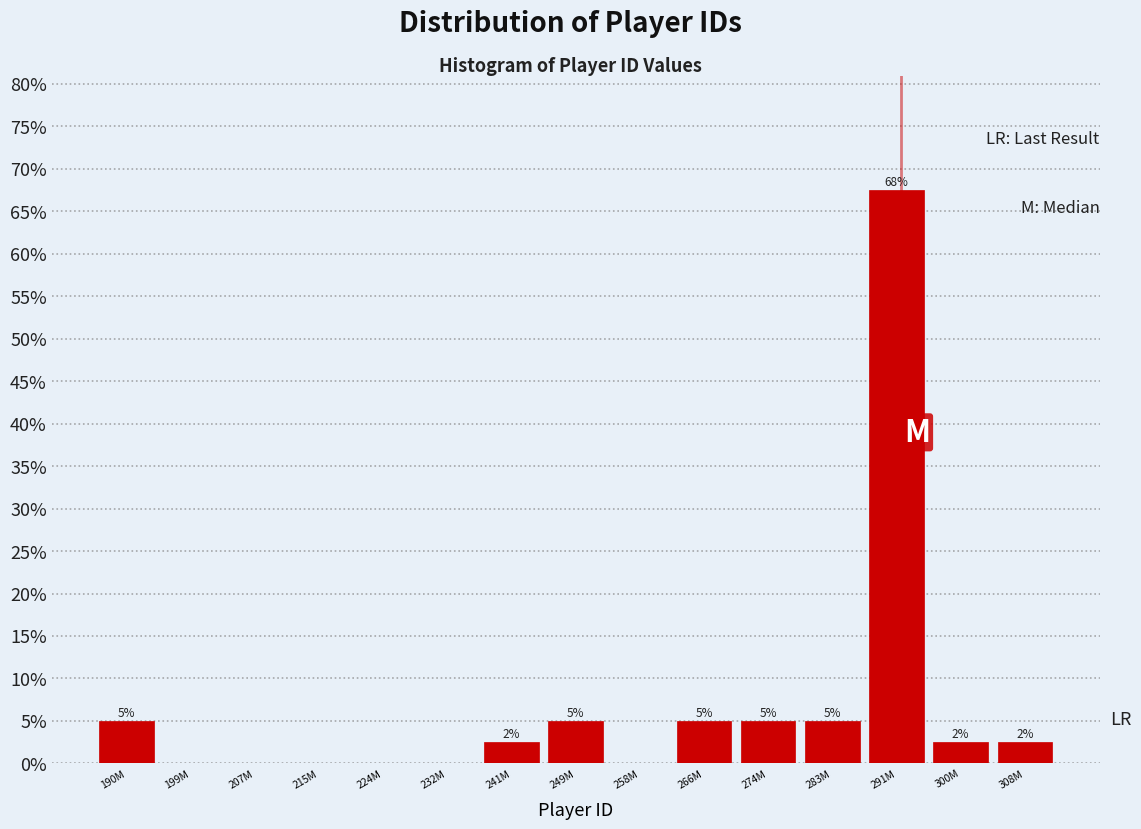

Between 283M and 308M, which is larger?

283M